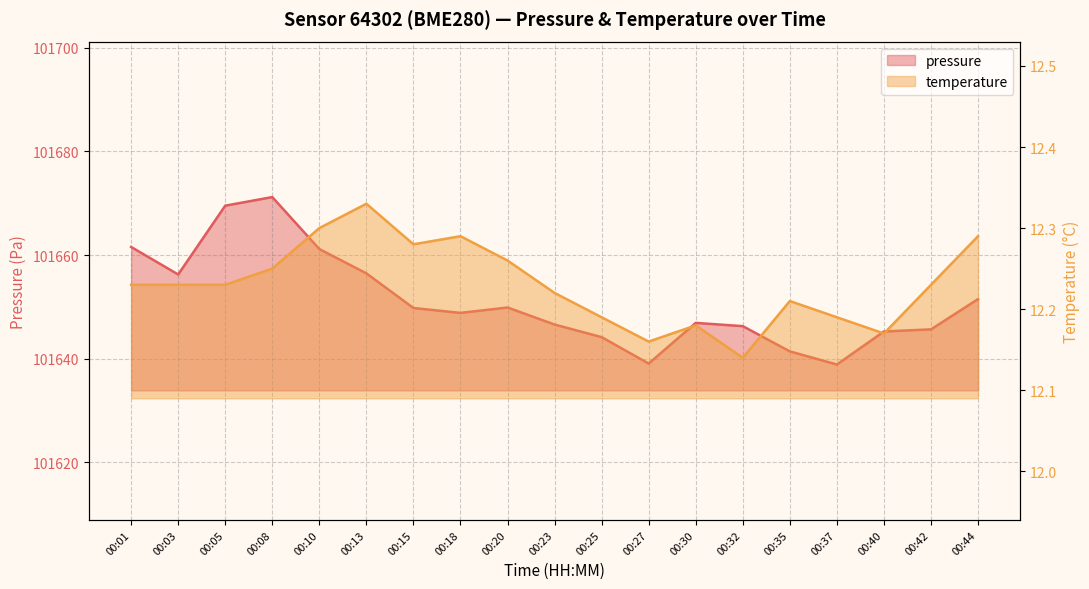

At which label does pressure first exceed 101648?

00:01